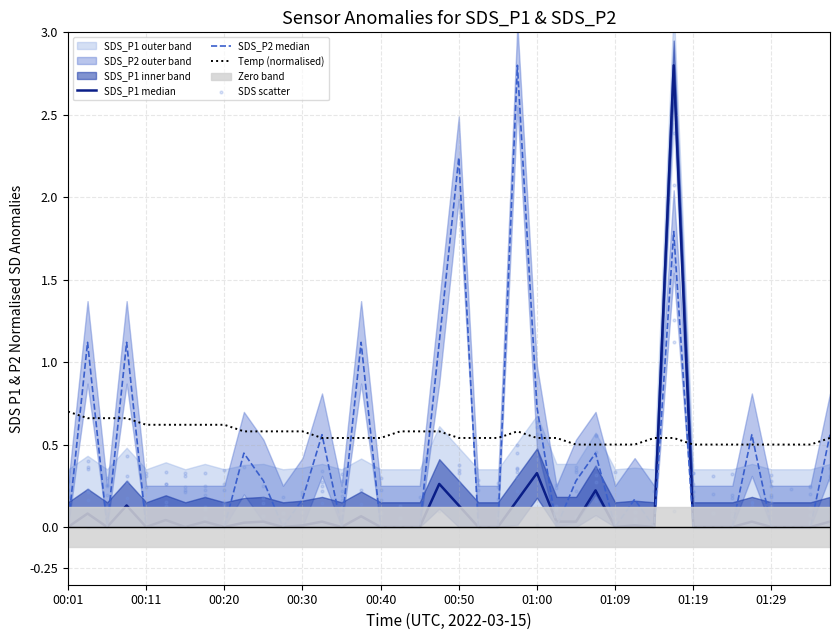

What is the total value across all series at 00:57?

3.5